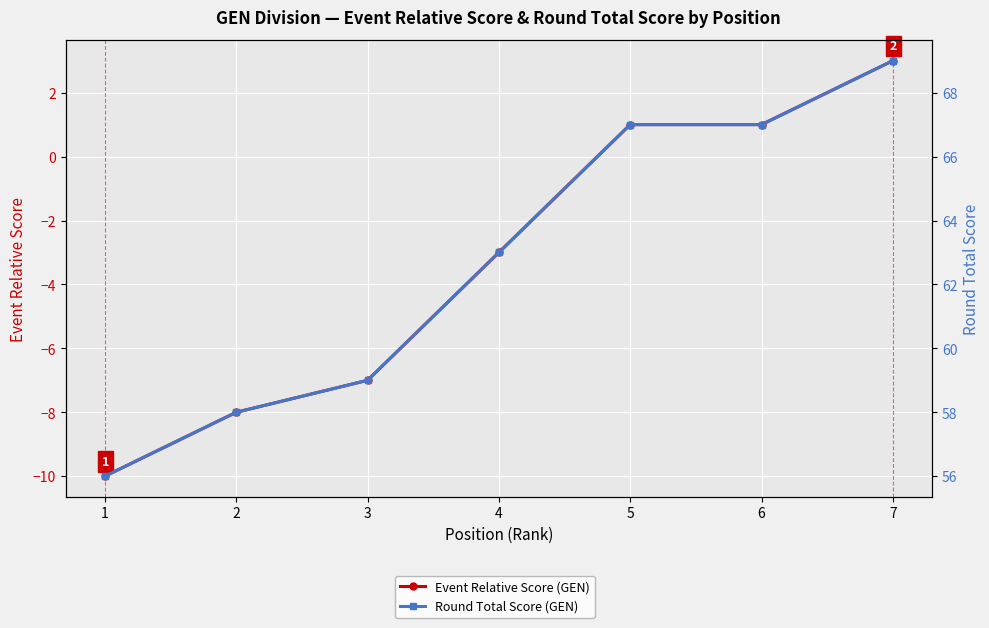

Between 3 and 4, which series saw the biggest shift?

Event Relative Score (GEN)